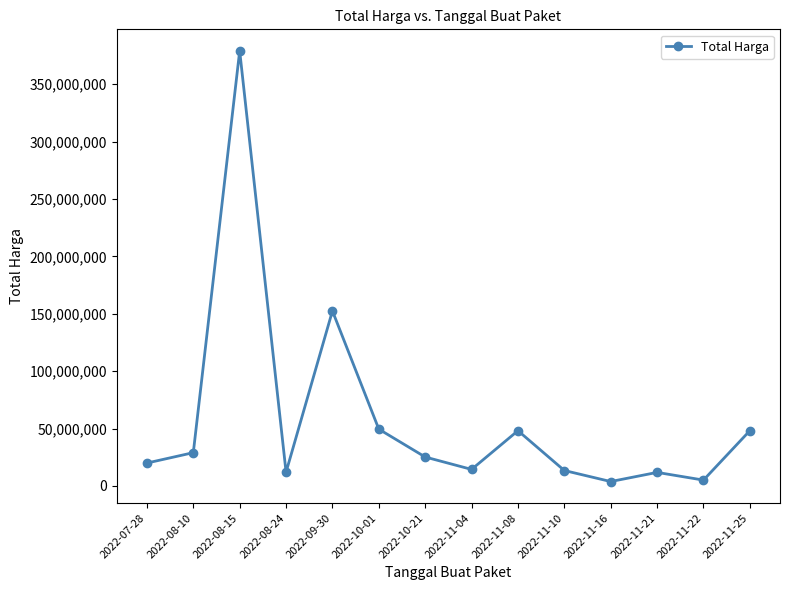

Between 2022-11-25 and 2022-07-28, which is larger?

2022-11-25